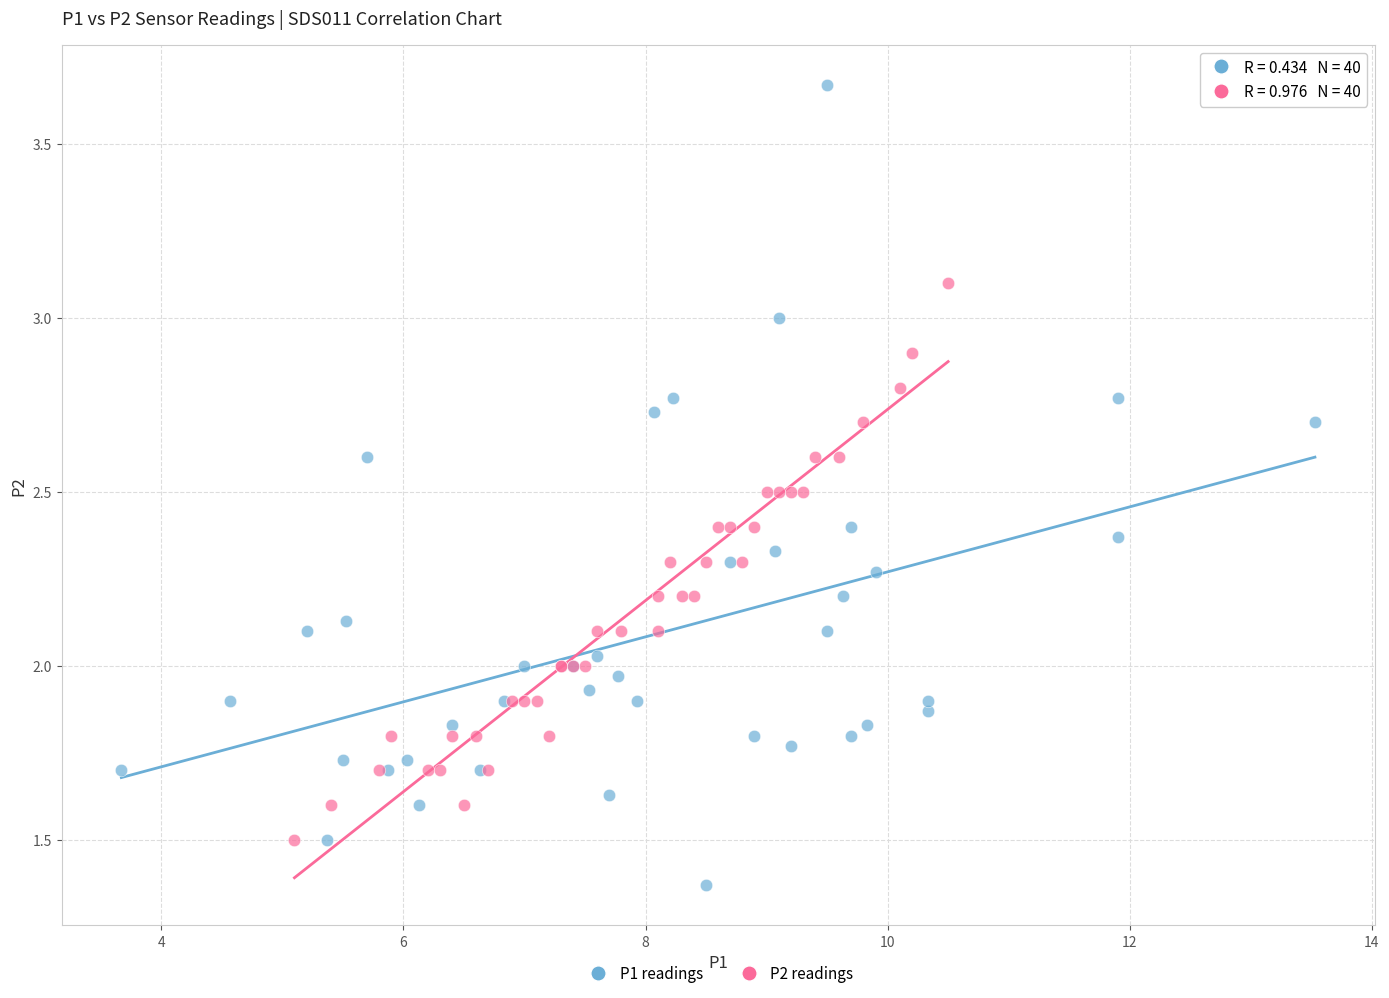

Which series contains the lowest Y value?

P1 readings